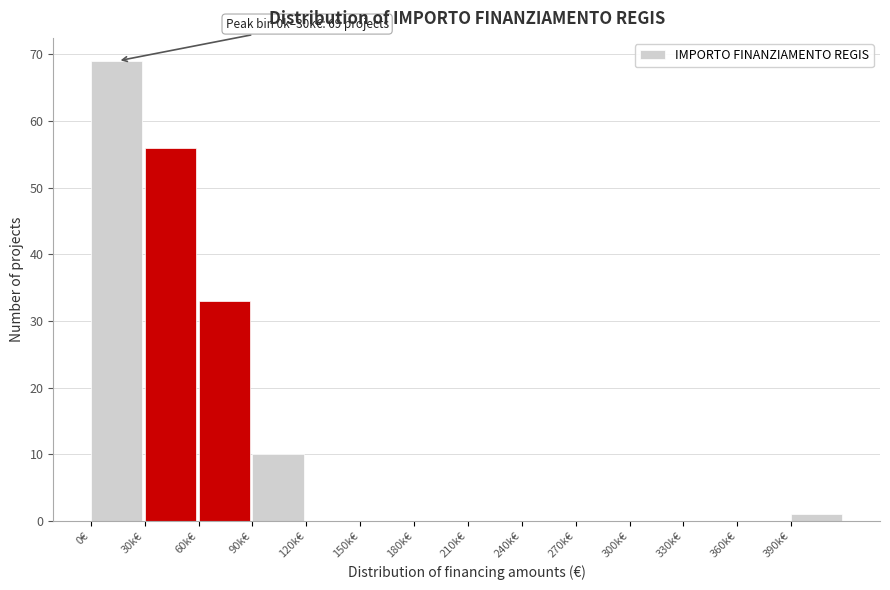

Reading left to right, extract all data points from this chart.

0€=69	30k€=56	60k€=33	90k€=10	120k€=0	150k€=0	180k€=0	210k€=0	240k€=0	270k€=0	300k€=0	330k€=0	360k€=0	390k€=1